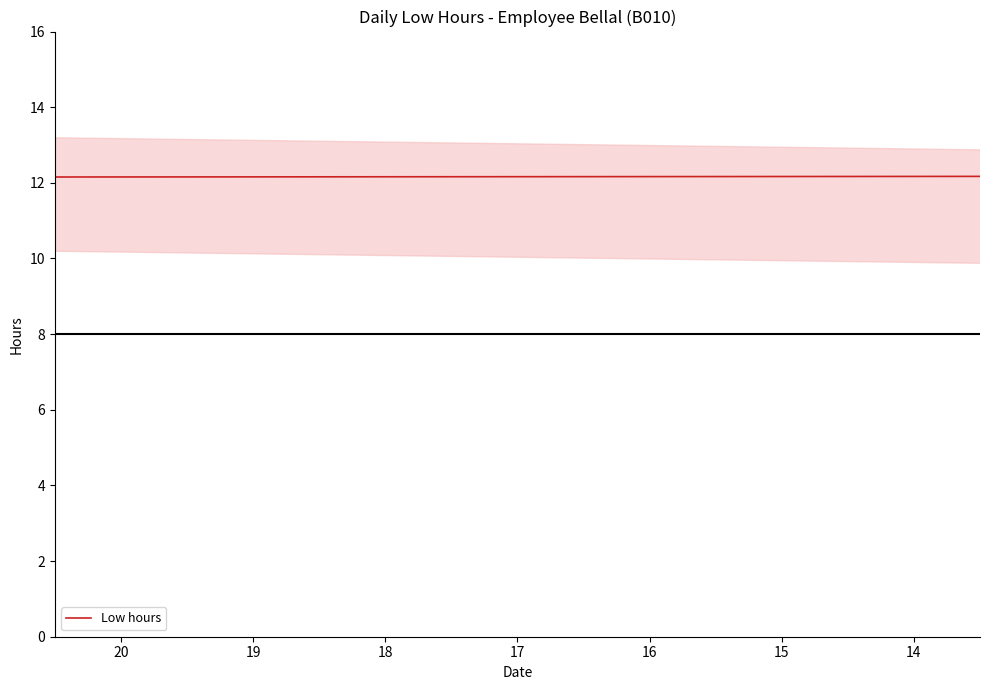

Does the chart display data point markers on the line(s)?

No